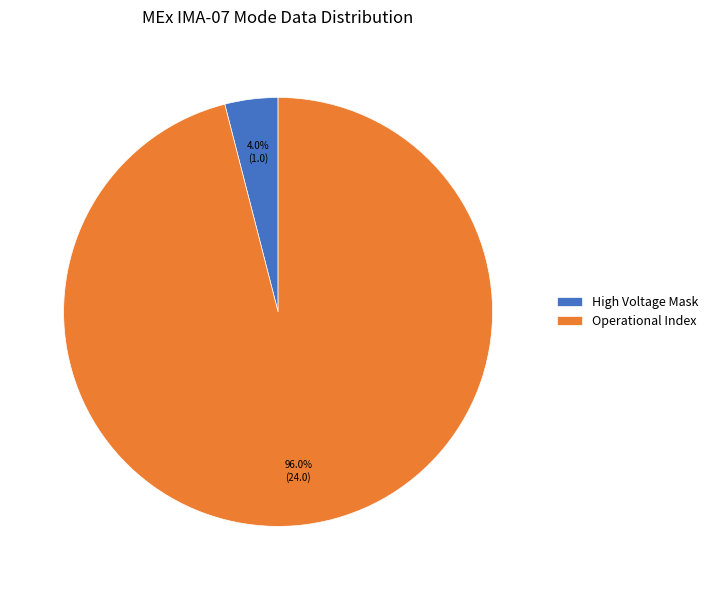

Does any single category account for the majority?

Yes